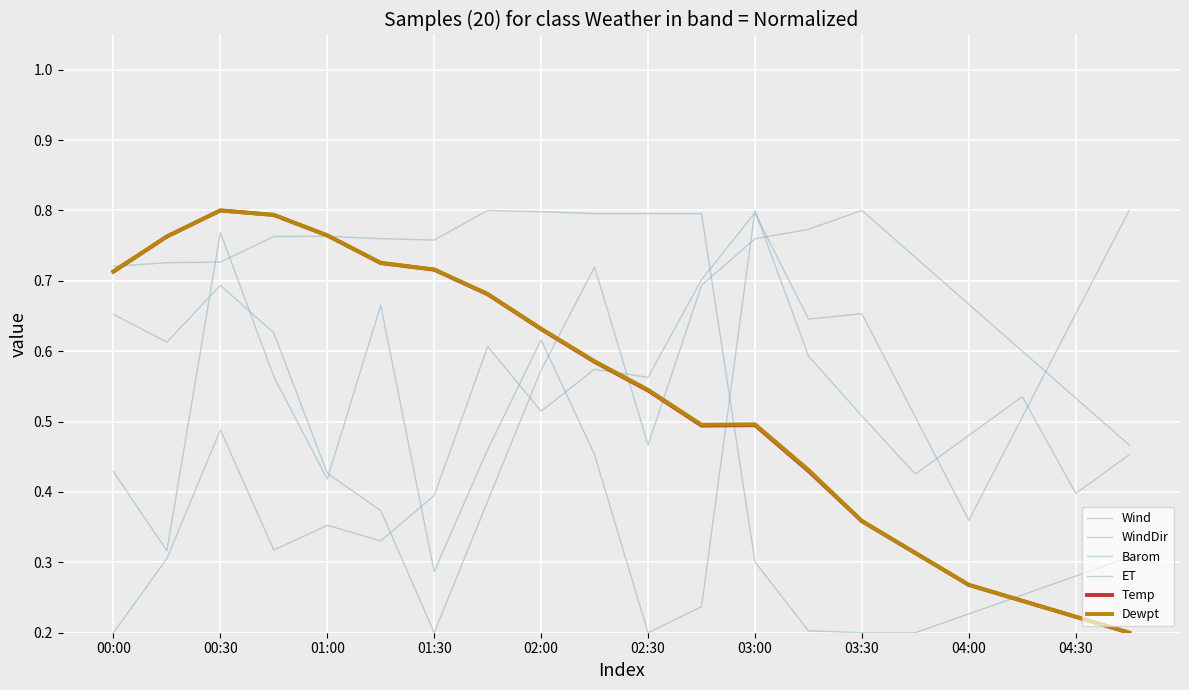

What is the maximum value shown in the chart?

0.8